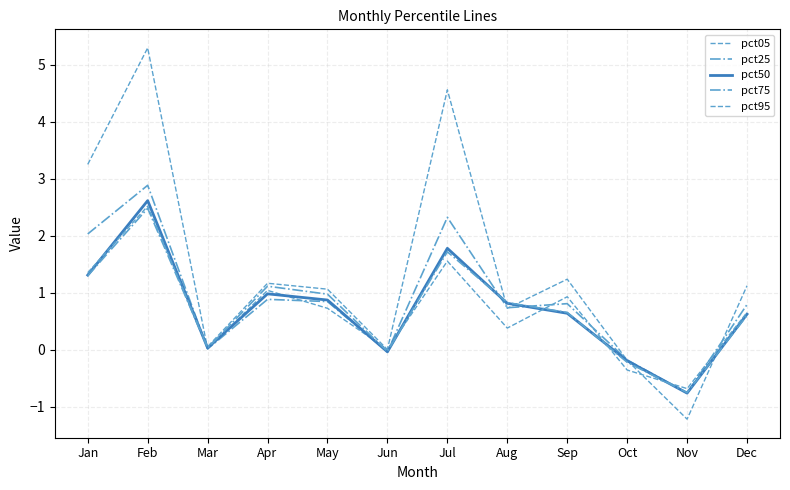

The pct05 series shows 0.0 at Mar. True or false?

False